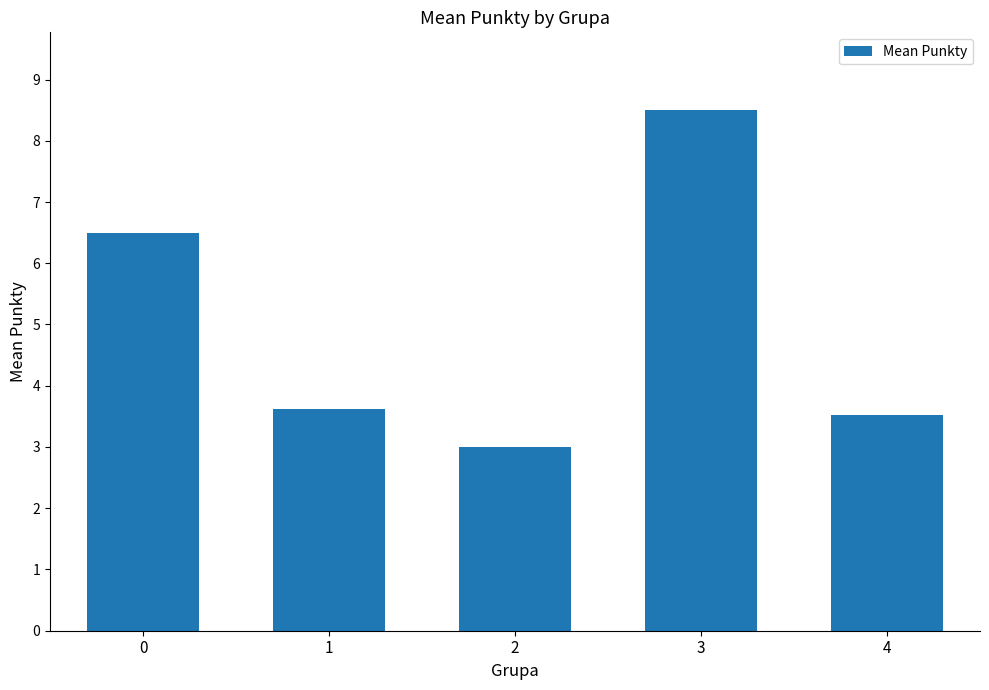

Approximately how many times larger is the value at 2 compared to 1?

0.8